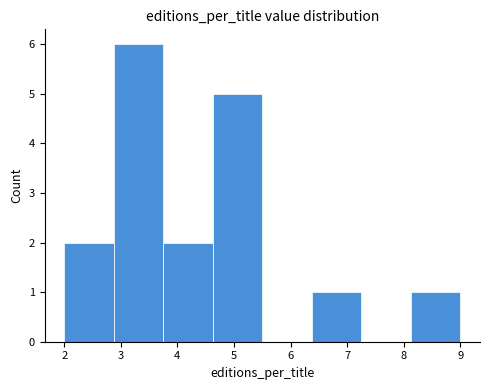

Reading left to right, transcribe this chart: for each bar, give the range it covers on the x-axis and its height. Neither the bar edges nor the heights are printed on the chart, so give them approximately, as read against the axes.

2.0 to 2.9: 2
2.9 to 3.8: 6
3.8 to 4.6: 2
4.6 to 5.5: 5
5.5 to 6.4: 0
6.4 to 7.3: 1
7.3 to 8.1: 0
8.1 to 9.0: 1